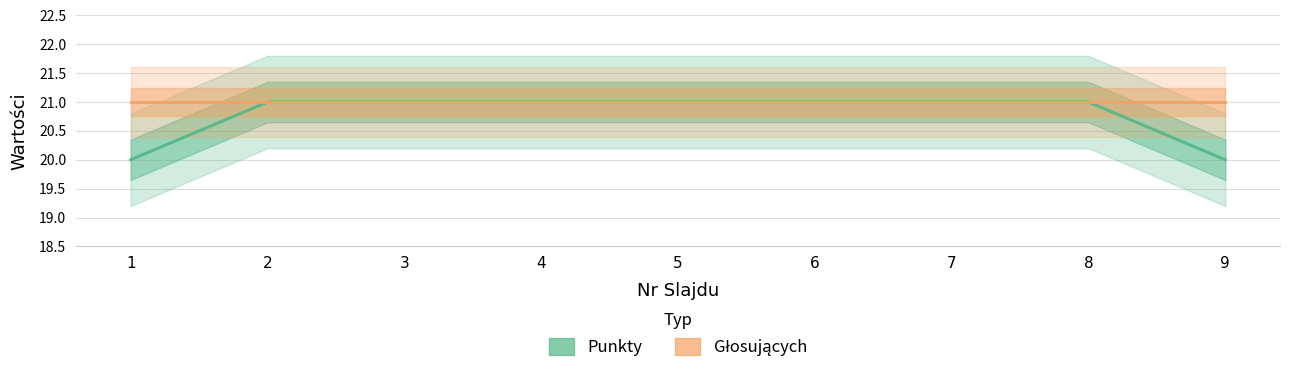

True or false: Punkty has more than 2 points higher than both neighbors.

False